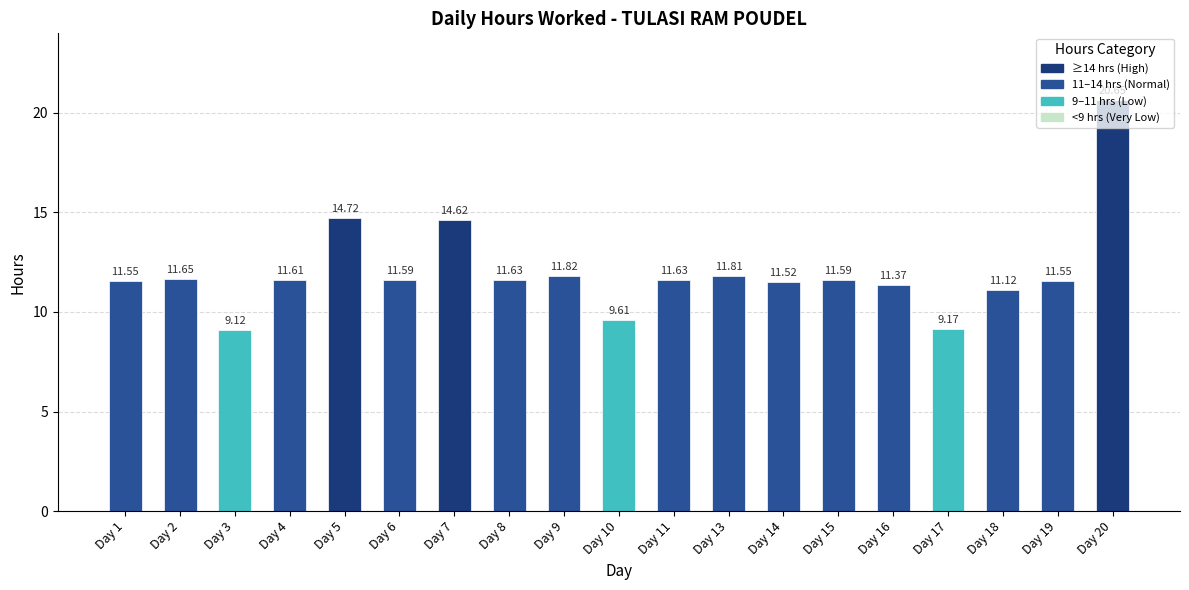

How many data points does each series have?

19